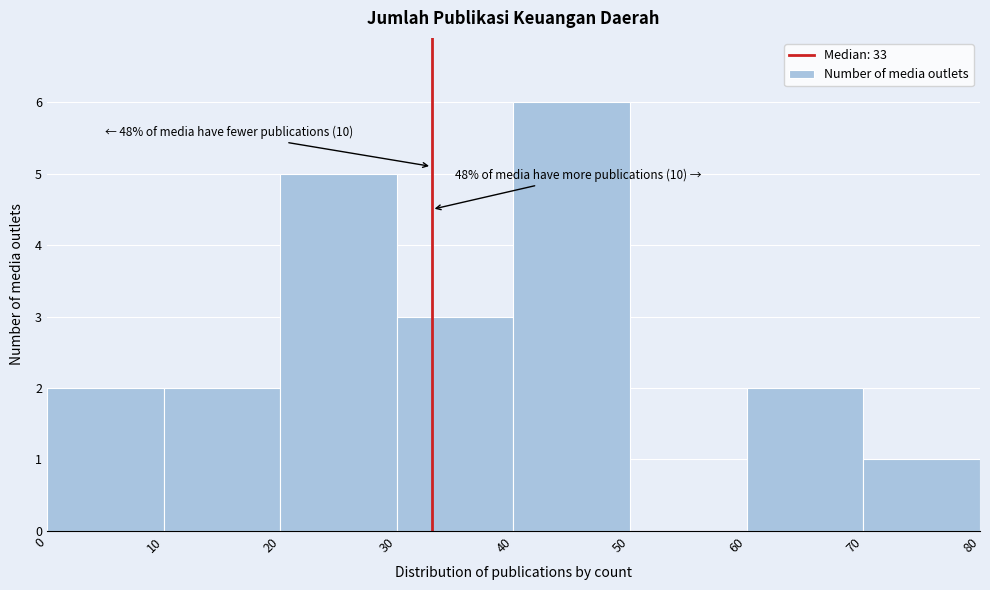

Which range on the x-axis has the tallest bar?

40 to 50